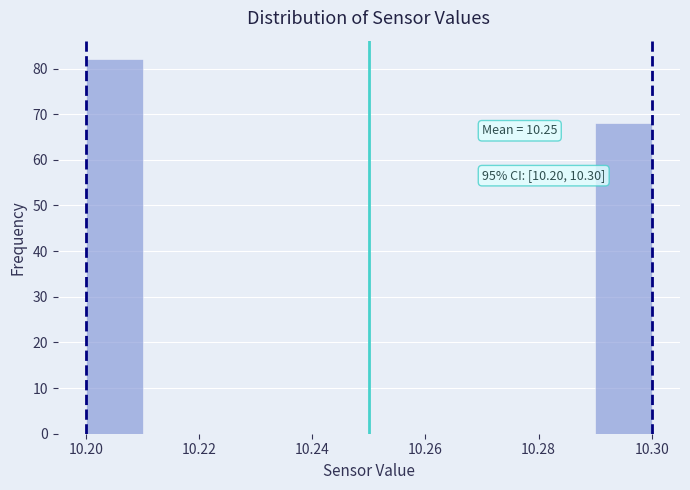

Over which range of the x-axis is the bar tallest?

10.20 to 10.21